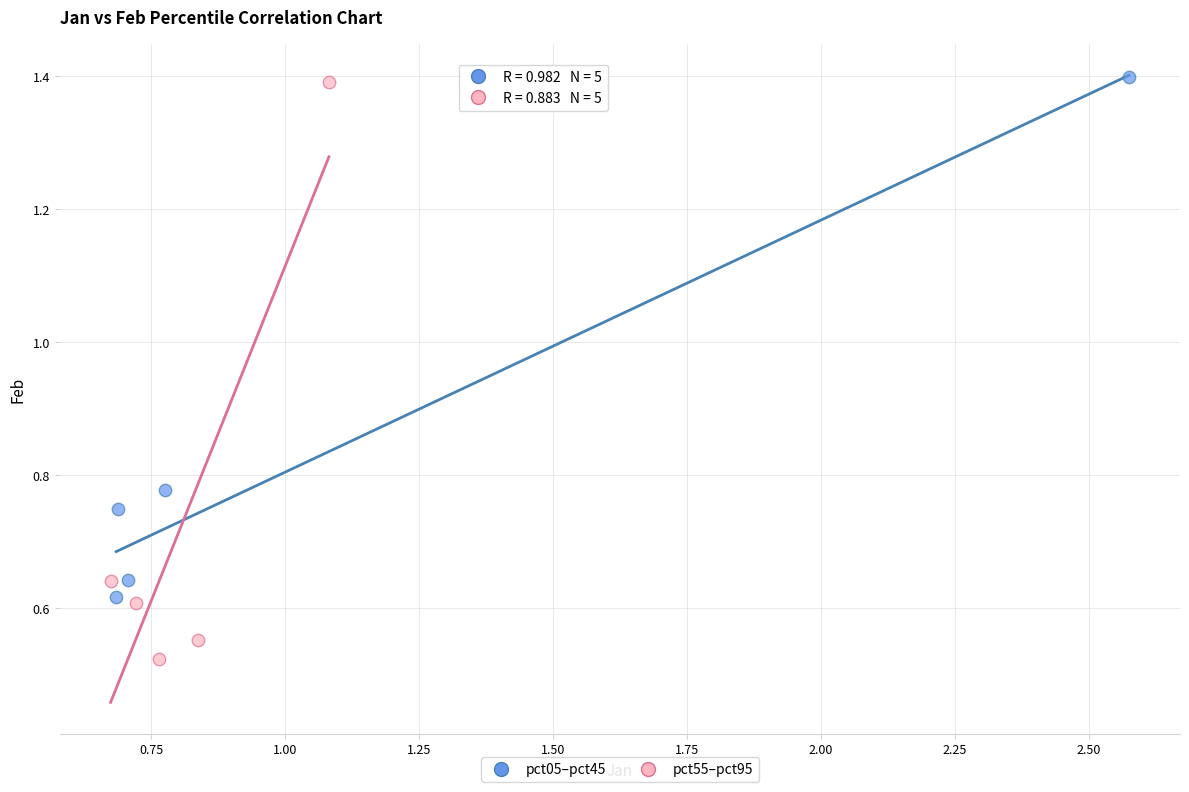

Which series has the largest Y range (max minus min)?

pct55–pct95